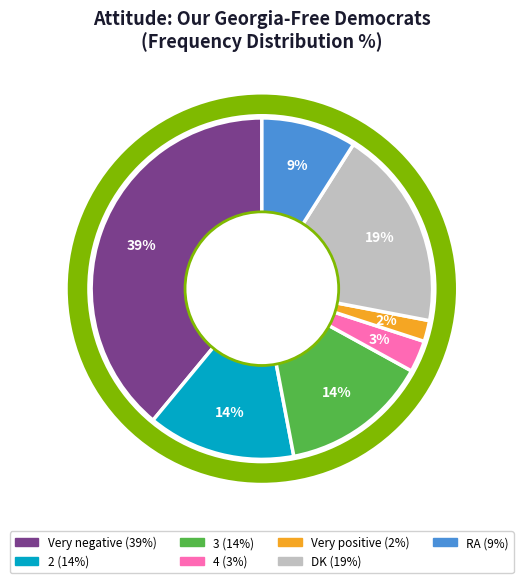

The 2 slice represents 14% of the pie. True or false?

True